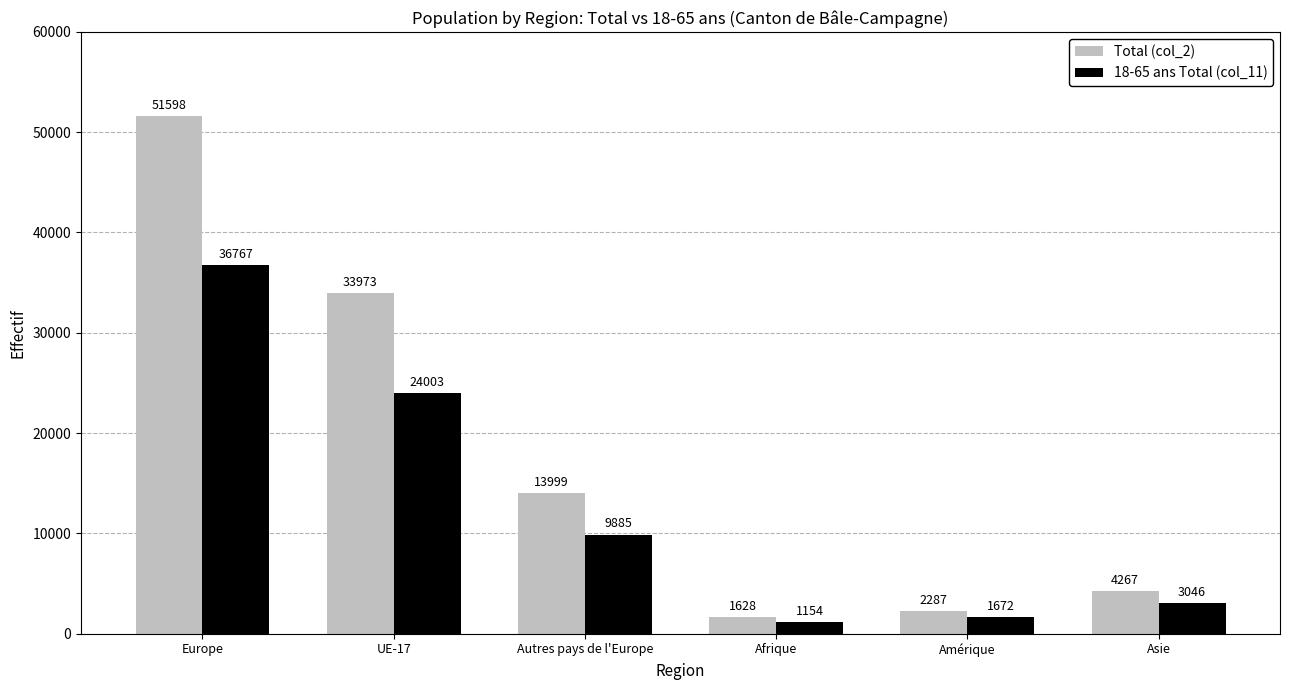

The value of Total (col_2) at Asie is 1558. True or false?

False